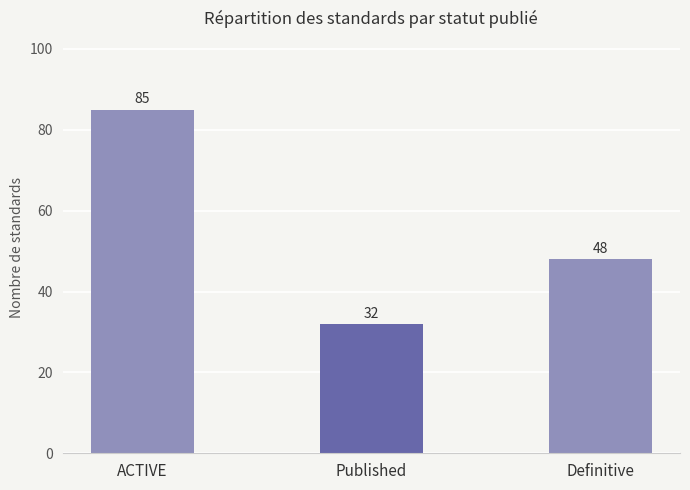

What is the maximum value shown in the chart?

85